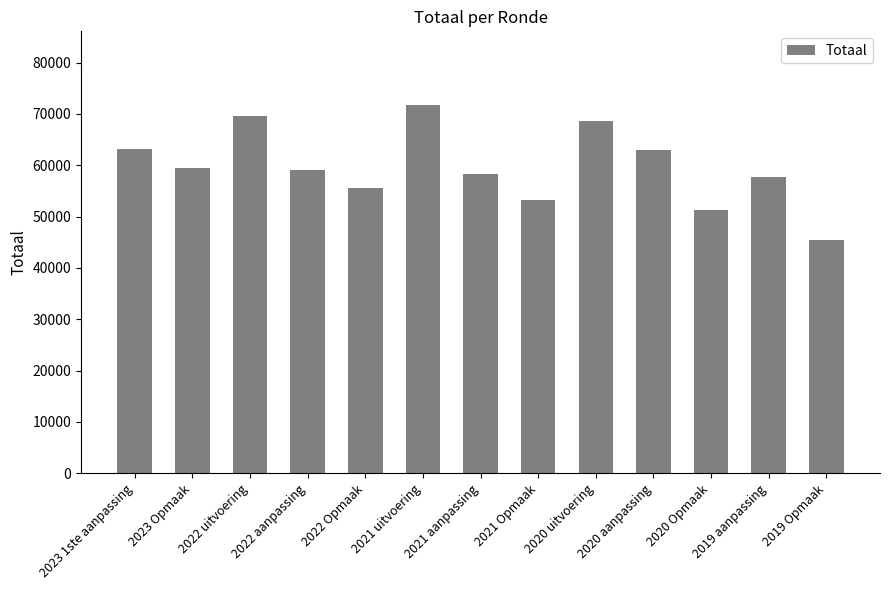

What is the sum of all values?

775937